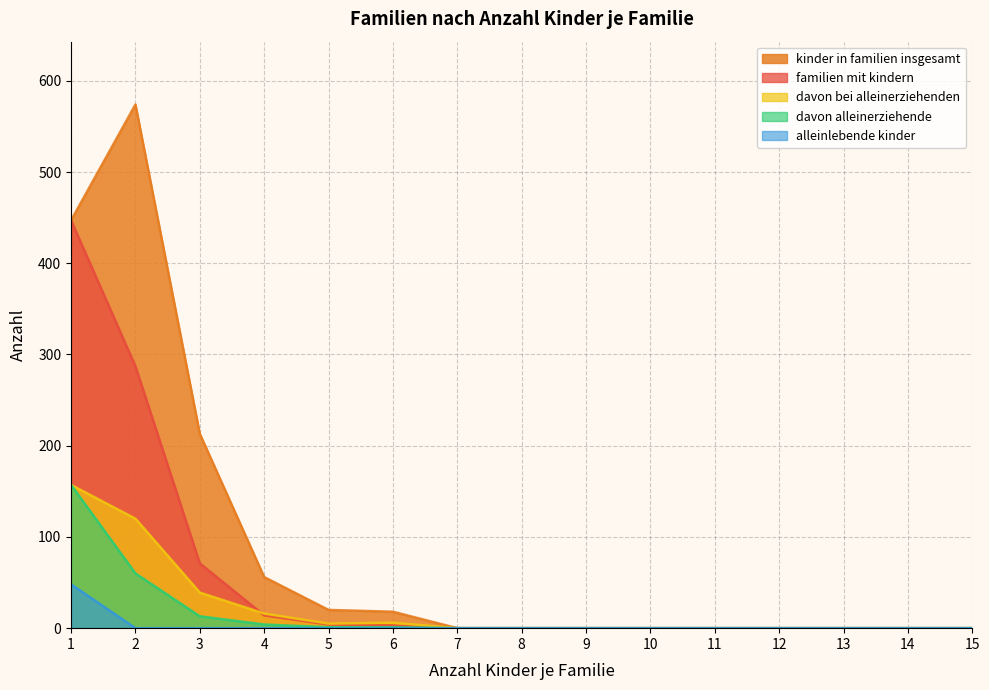

At how many categories does at least one series exceed 160?

3